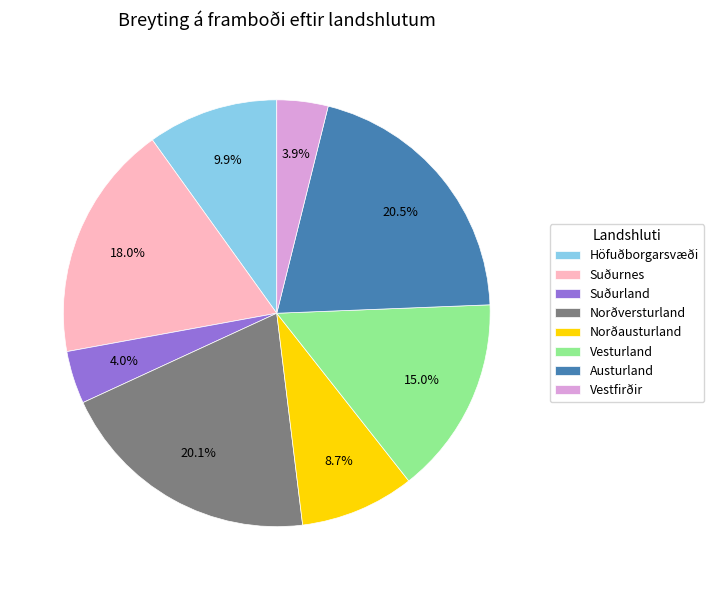

To the nearest percent, what percentage of the pie is Norðversturland?

20%